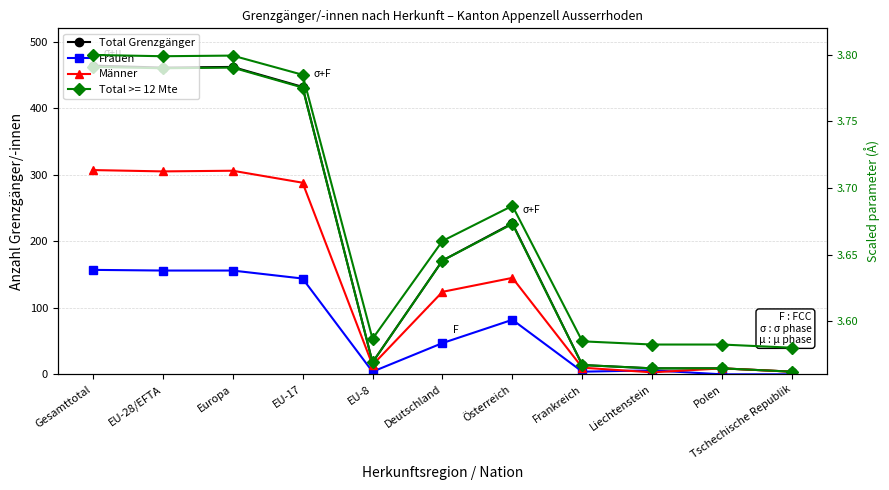

Which series has the widest spread of values?

Total Grenzgänger